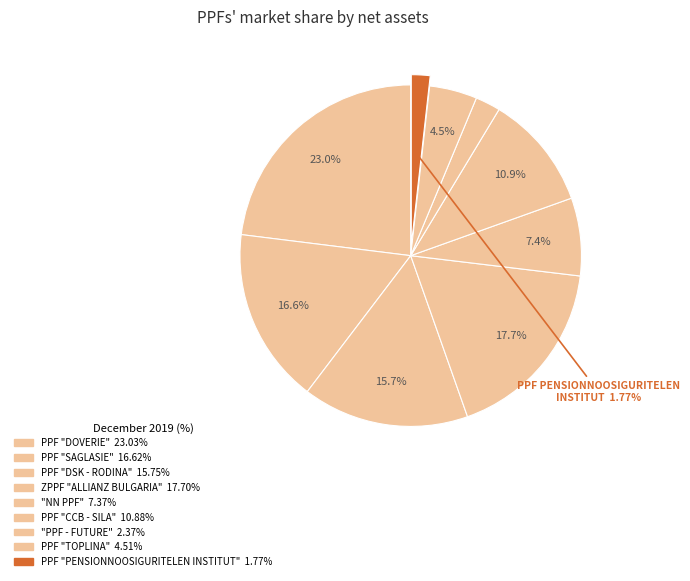

How many slices are in this pie chart?

9